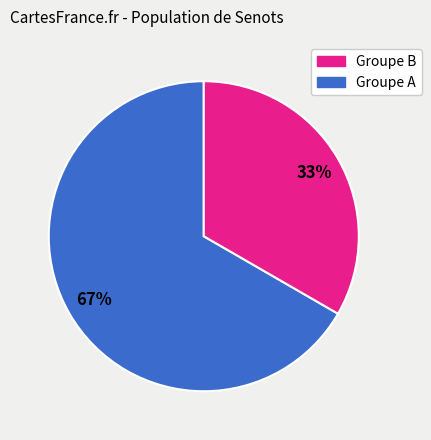

How many segments does this pie chart have?

2